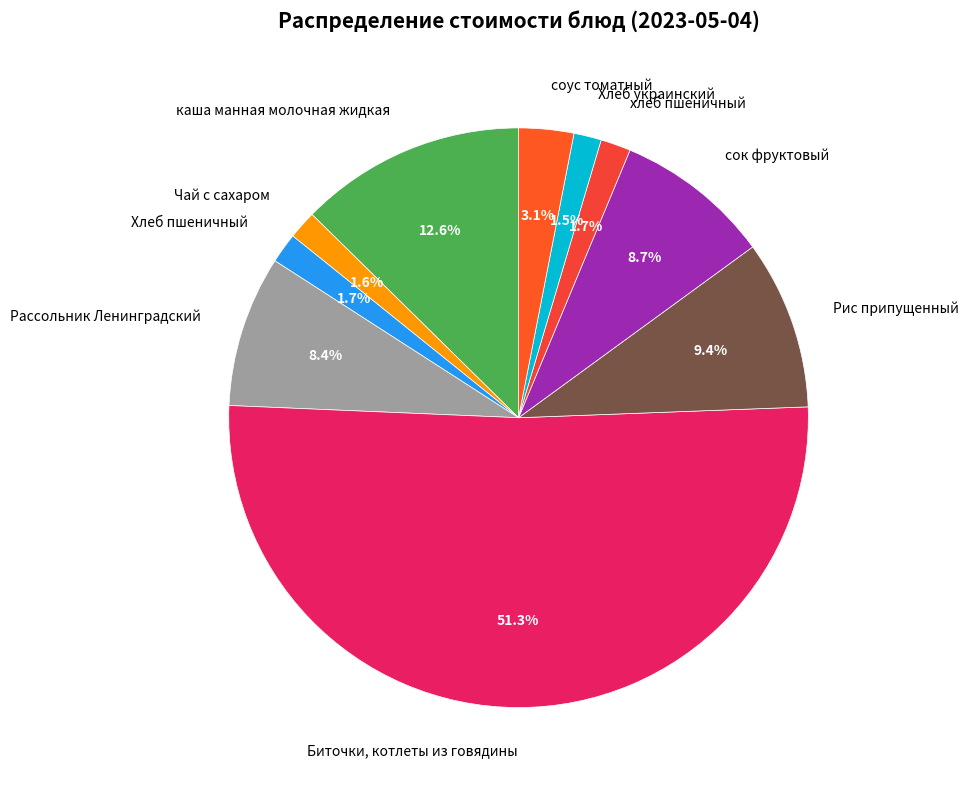

Count the number of slices in the pie.

10